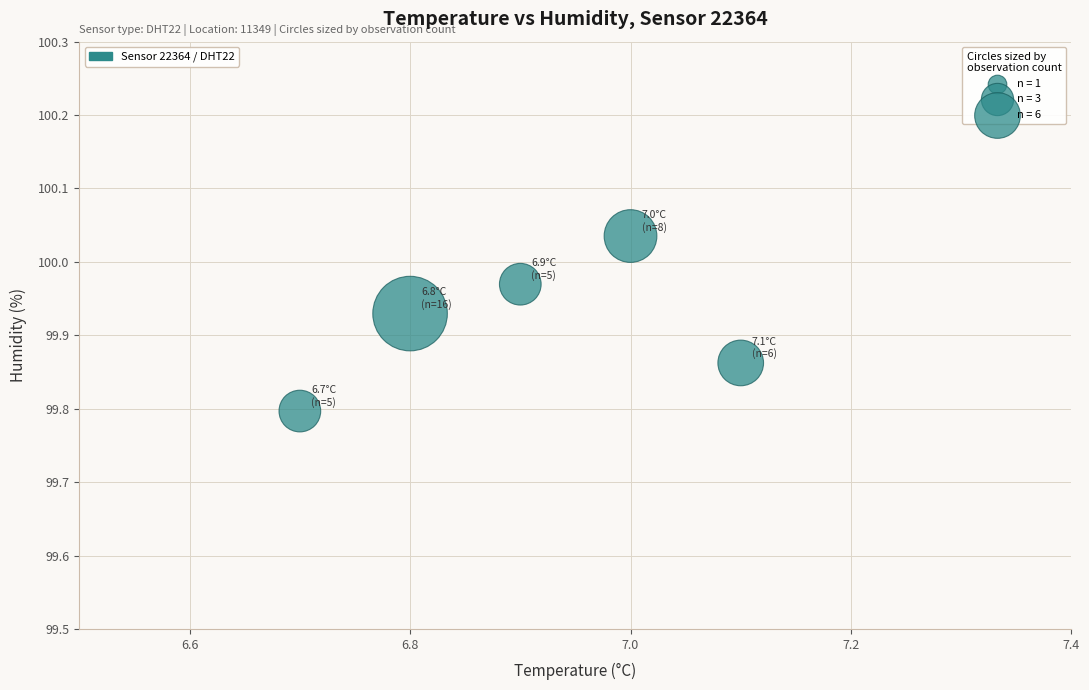

What Y value in the scatter plot is closest to 99?

99.8